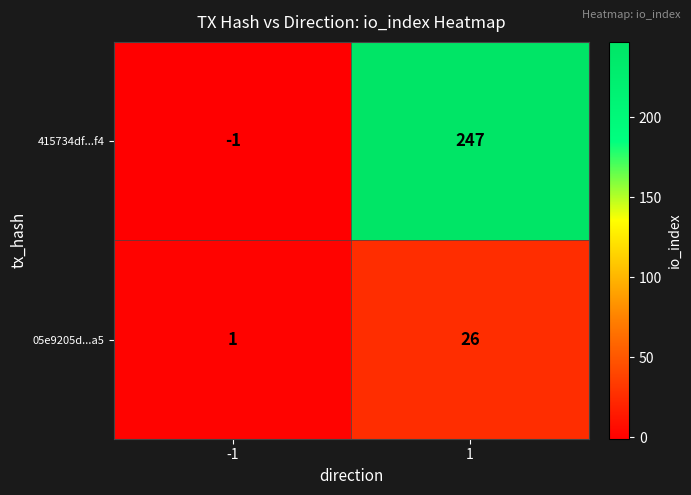

What is the greatest value displayed?

247